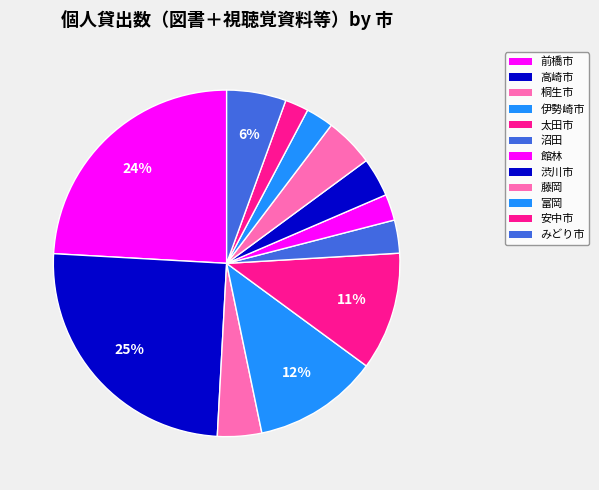

How many slices are in this pie chart?

12